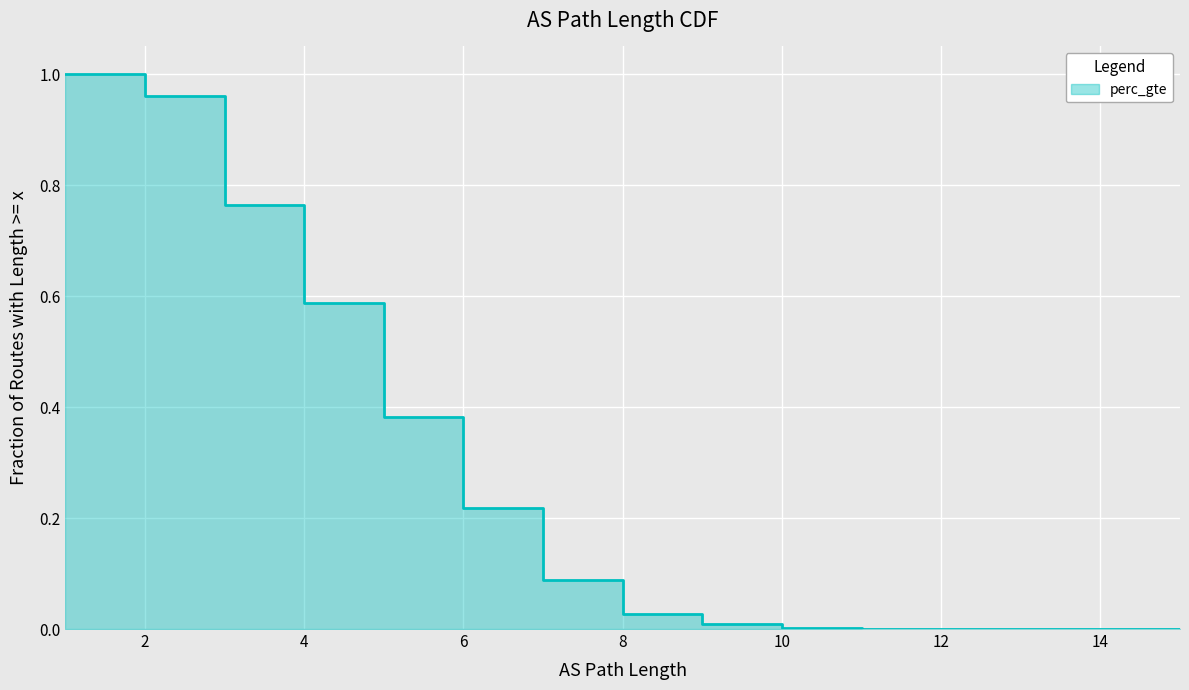

The chart shows a value of 0.0 at 9. True or false?

True